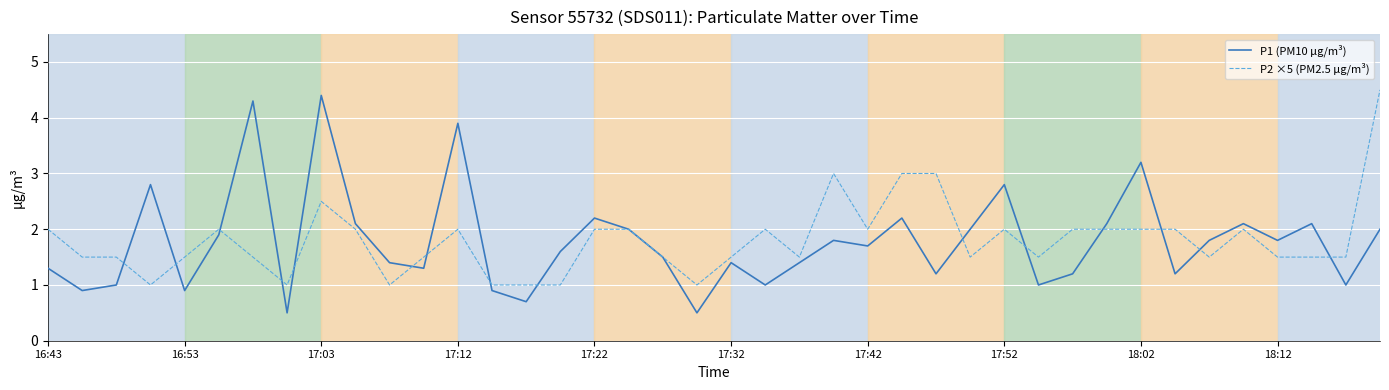

What is the minimum value shown in the chart?

0.5